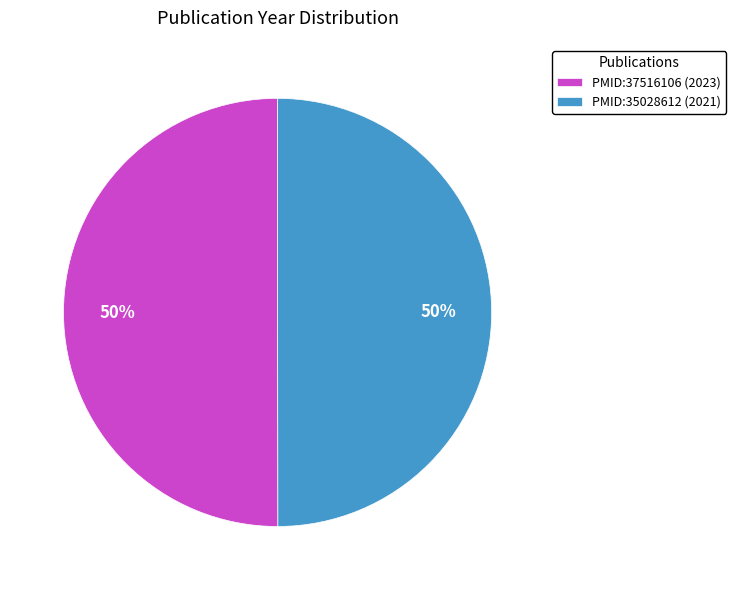

To the nearest percent, what portion does PMID:37516106 (2023) represent?

50%